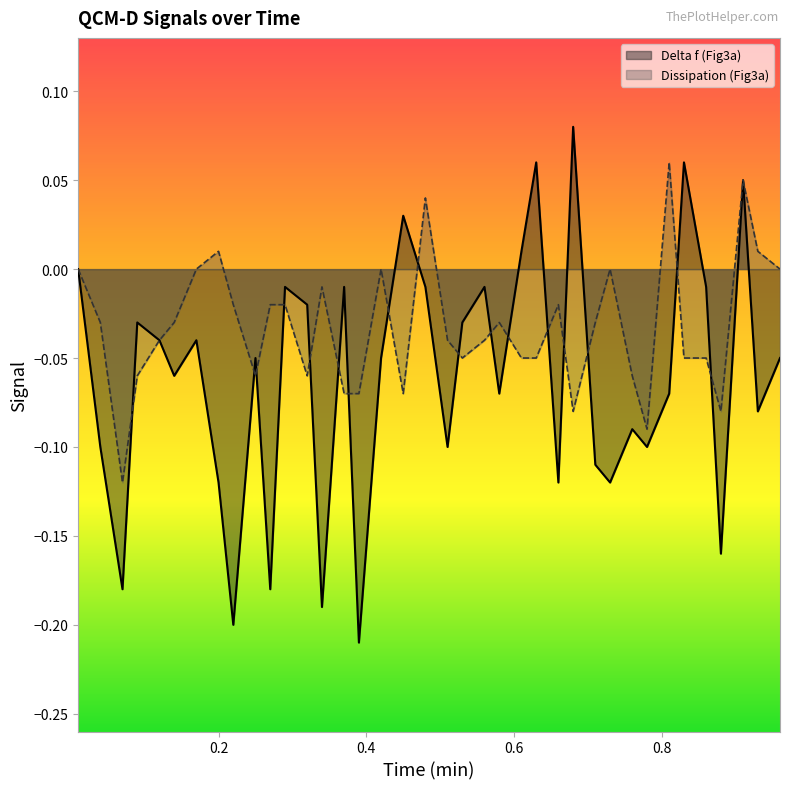

True or false: Delta f (Fig3a) has more than 0 interior local peaks.

True